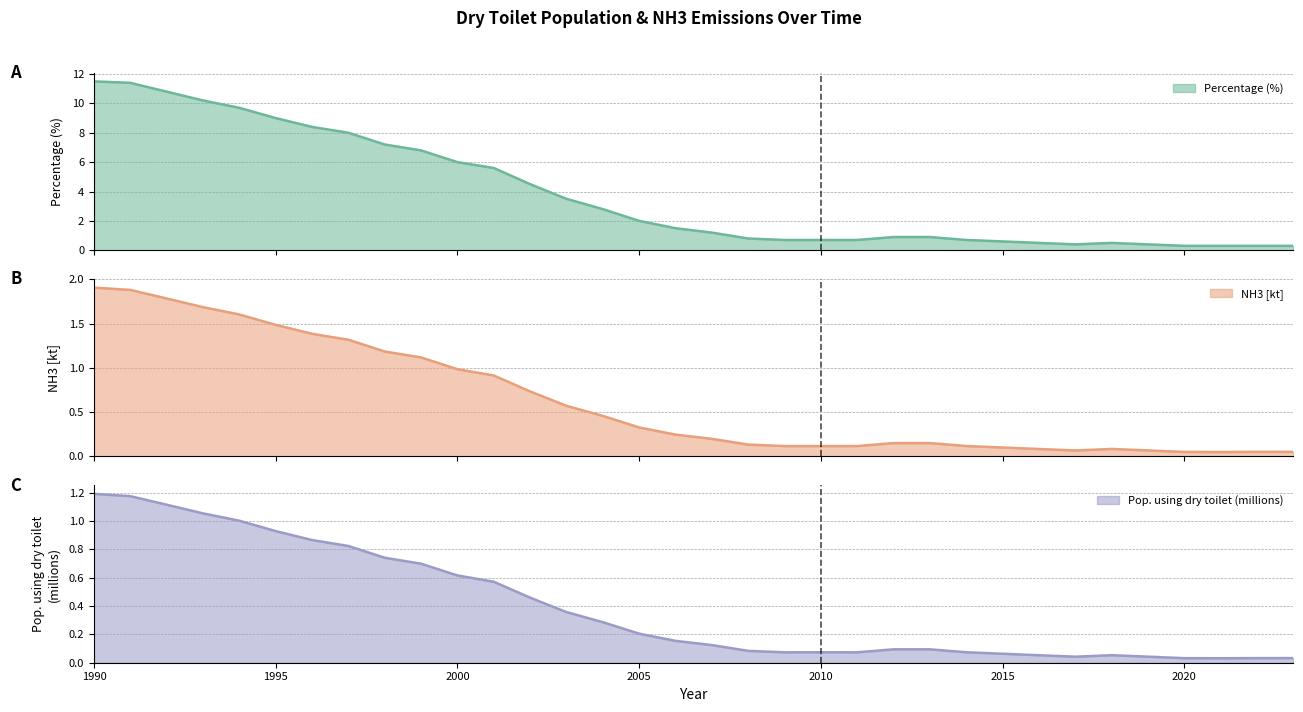

List the series in order of their peak value, lowest first.

Pop. using dry toilet (millions), NH3 [kt], Percentage (%)